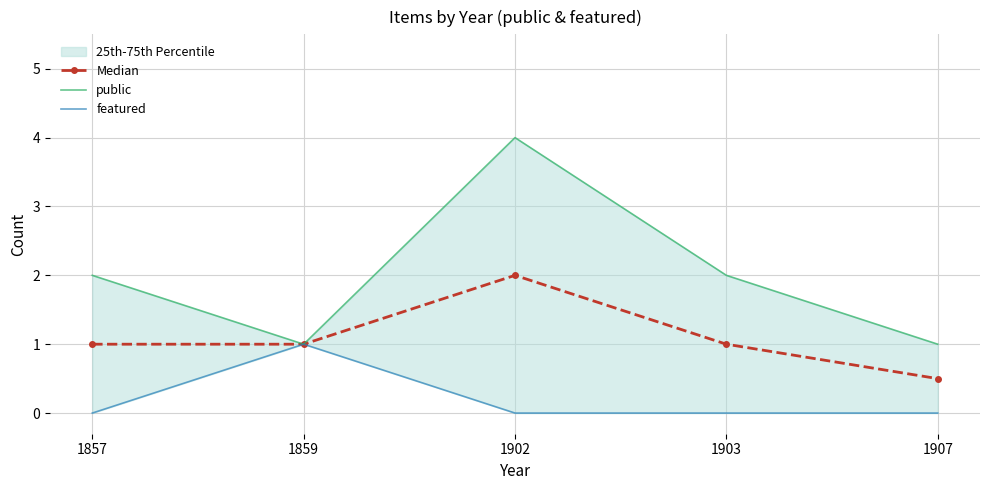

How many series are shown in this chart?

3